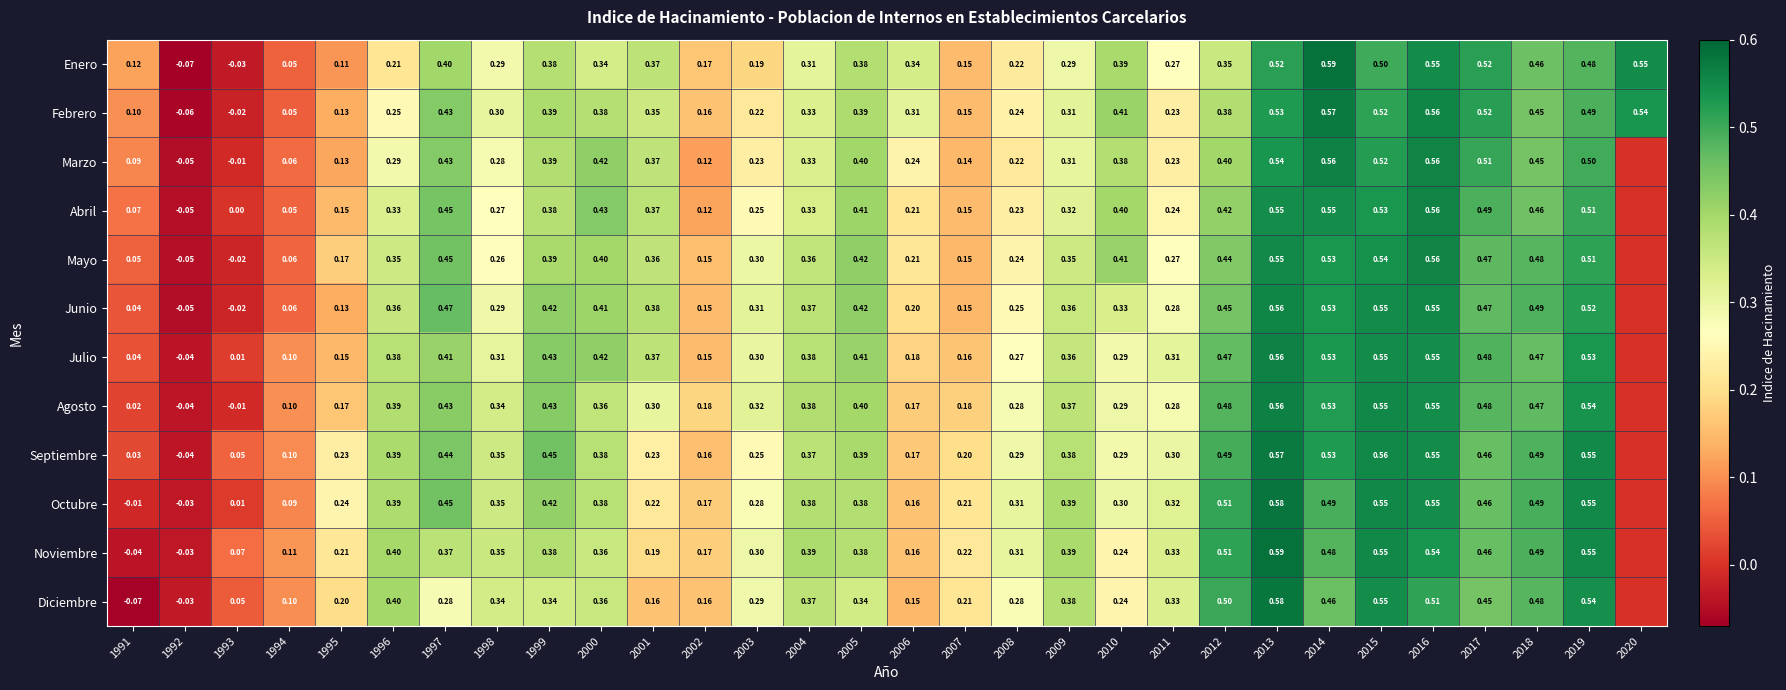

Is the value of Septiembre at 2012 greater than the value of Julio at 2003?

Yes